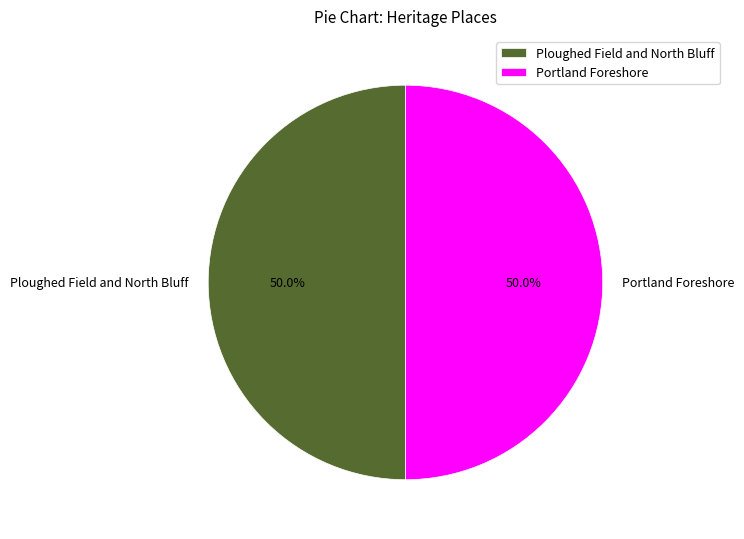

Is the sum of Ploughed Field and North Bluff and Portland Foreshore greater than half?

Yes